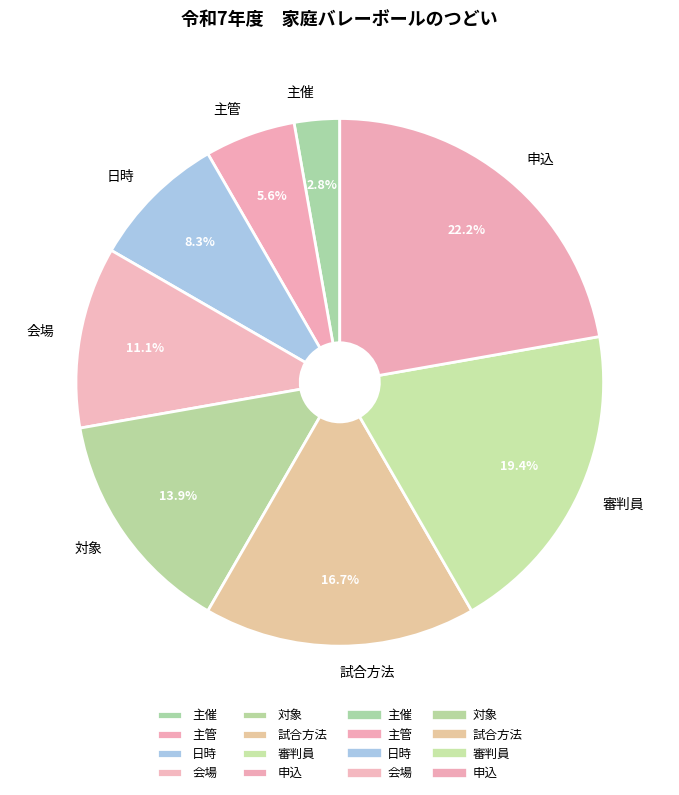

Which has a higher value, 試合方法 or 会場?

試合方法